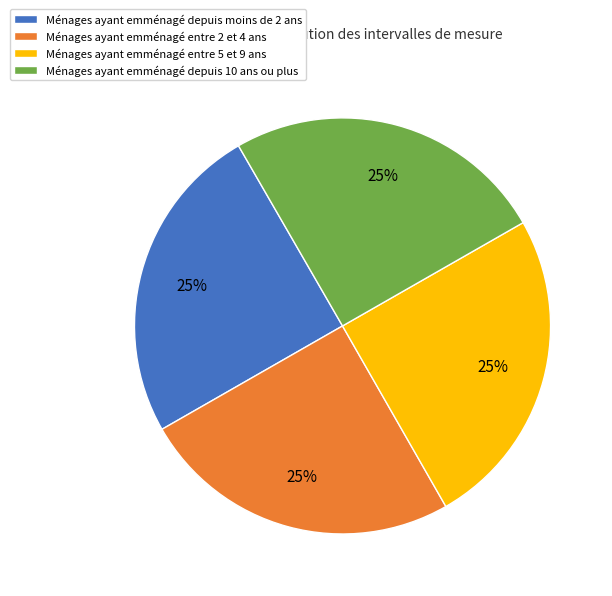

Is there a majority slice in this chart?

No